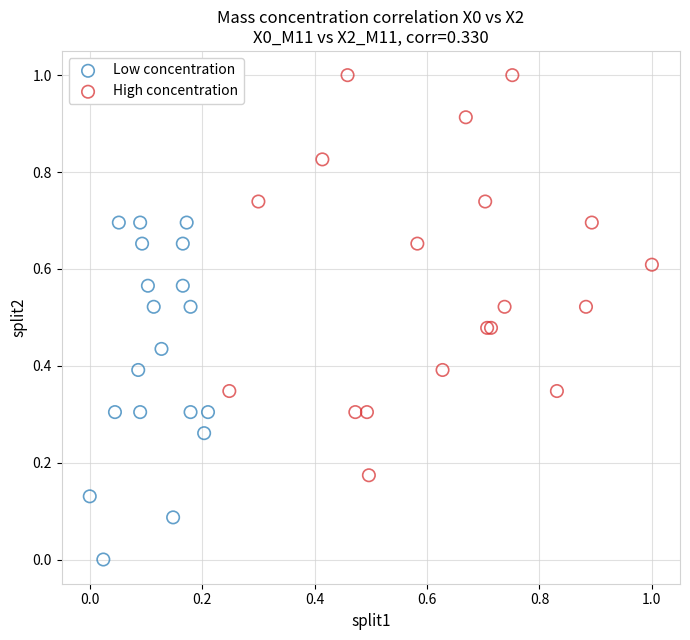

Which series reaches the minimum Y coordinate?

Low concentration